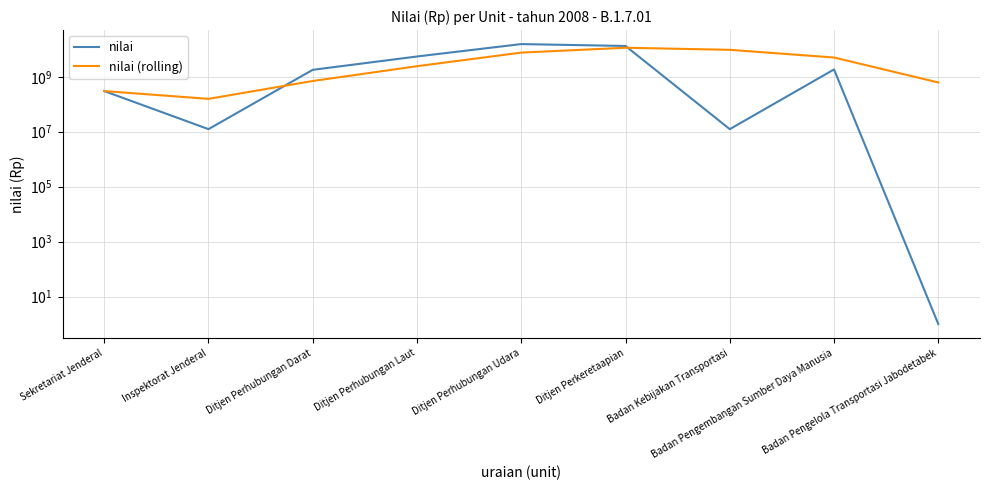

What is the difference between the maximum and second lowest values in the nilai series?

15499905595.0